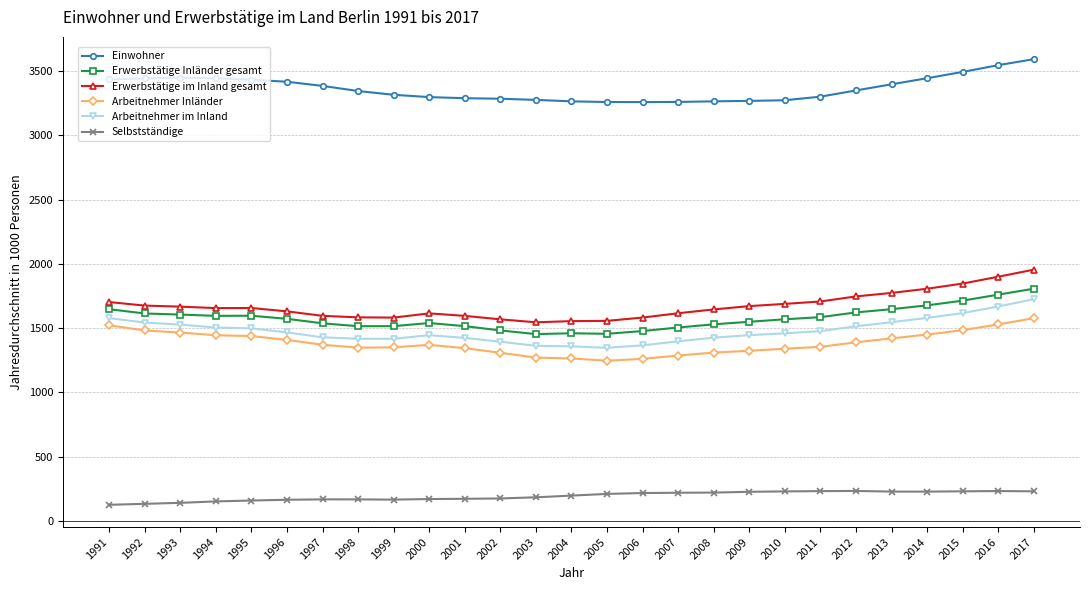

Is the value of Arbeitnehmer im Inland at 2010 greater than the value of Erwerbstätige im Inland gesamt at 2007?

No